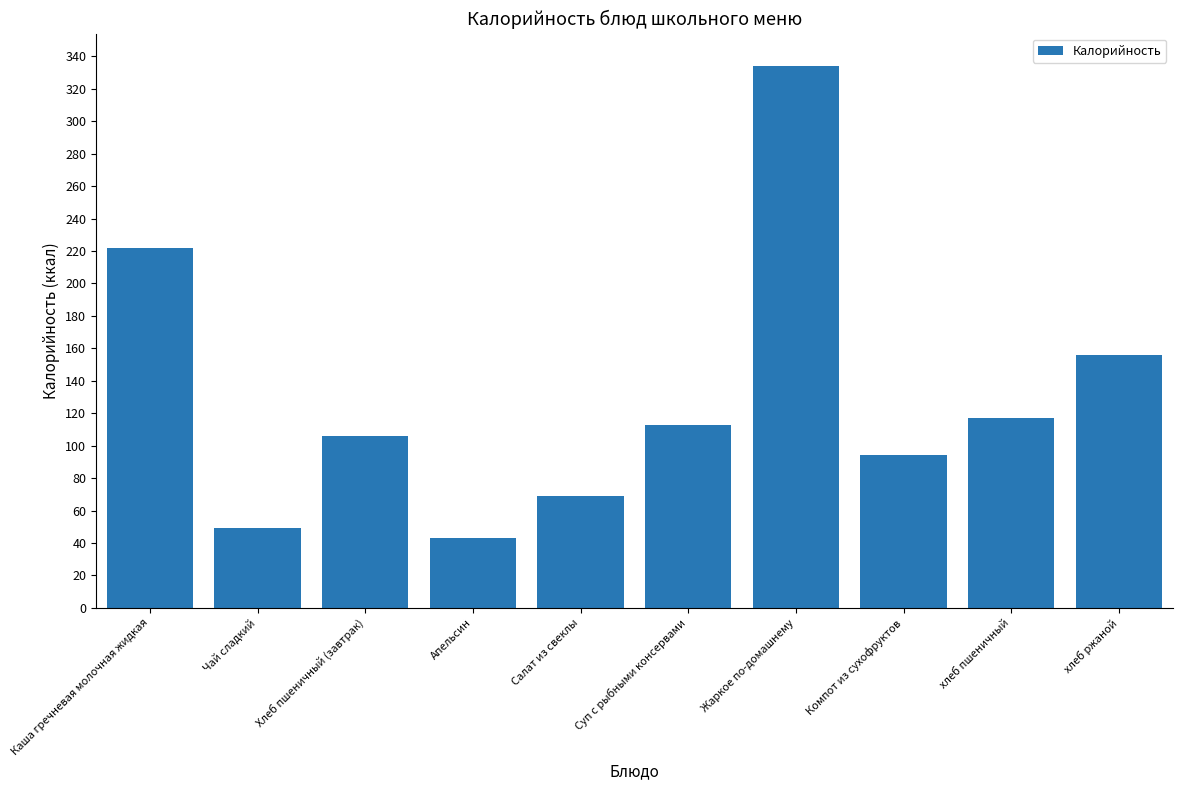

Rank the categories by value from highest to lowest.

Жаркое по-домашнему, Каша гречневая молочная жидкая, хлеб ржаной, хлеб пшеничный, Суп с рыбными консервами, Хлеб пшеничный (завтрак), Компот из сухофруктов, Салат из свеклы, Чай сладкий, Апельсин